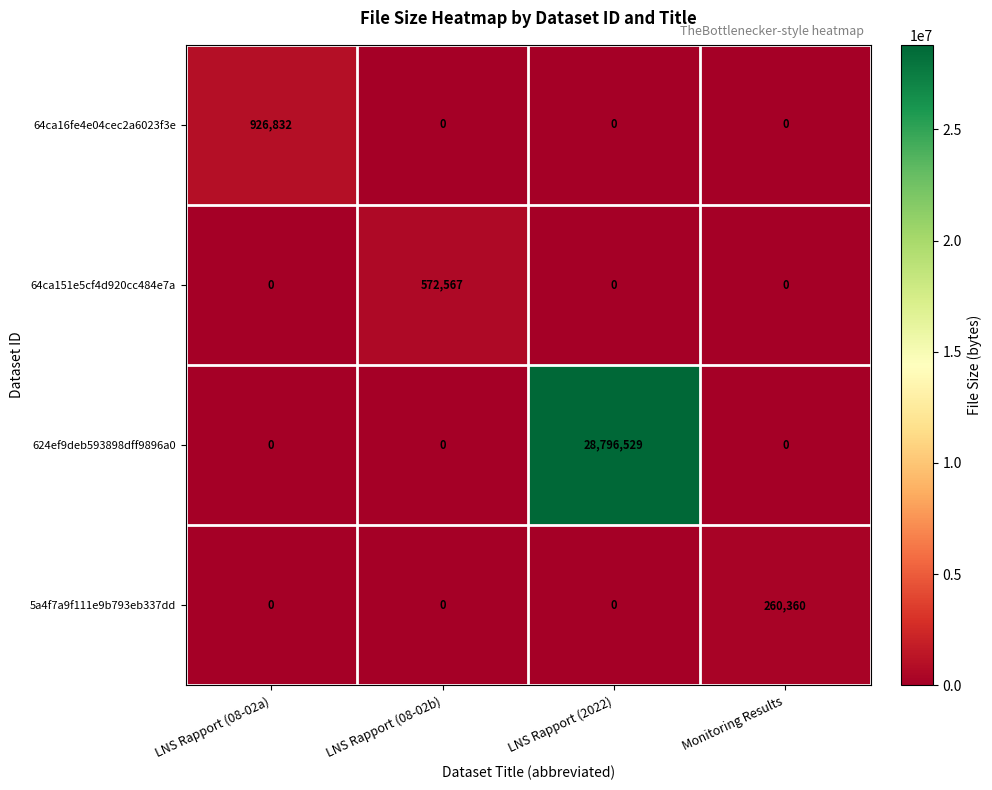

Count the 5a4f7a9f111e9b793eb337dd values in the range 0 to 260360.

4